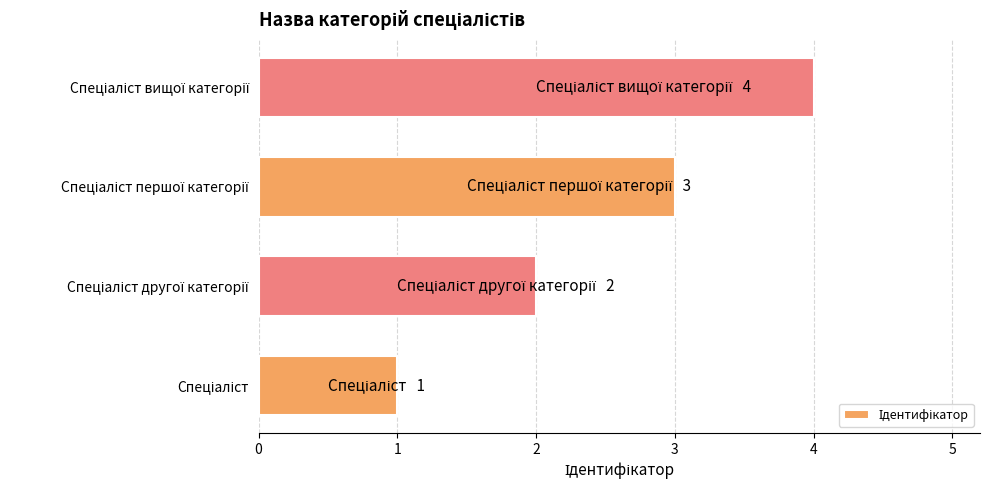

What is the greatest value displayed?

4